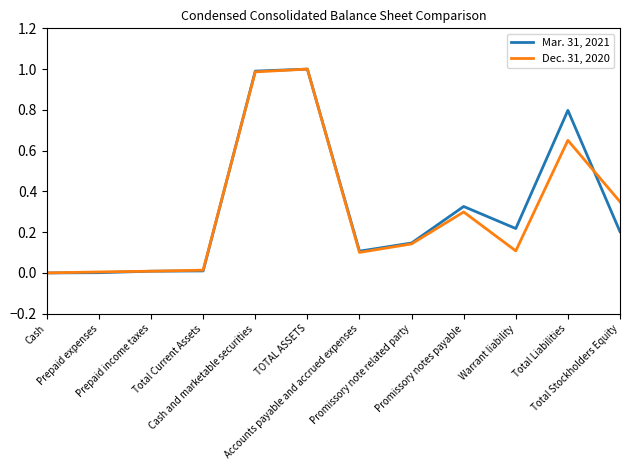

What are all the series names shown in the legend?

Mar. 31, 2021, Dec. 31, 2020